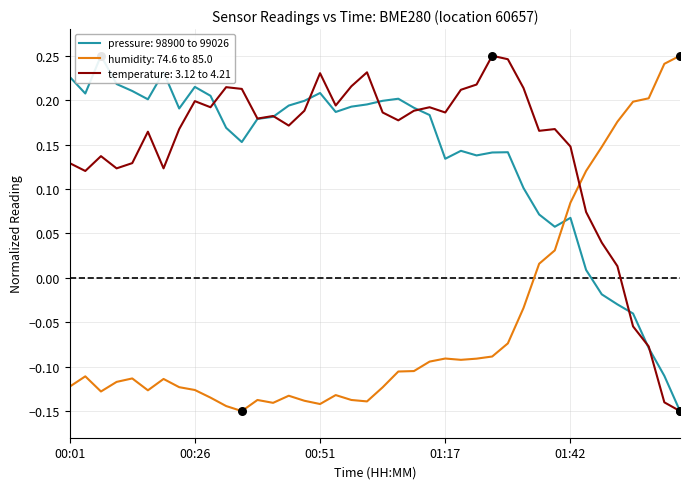

What are all the series names shown in the legend?

pressure, humidity, temperature